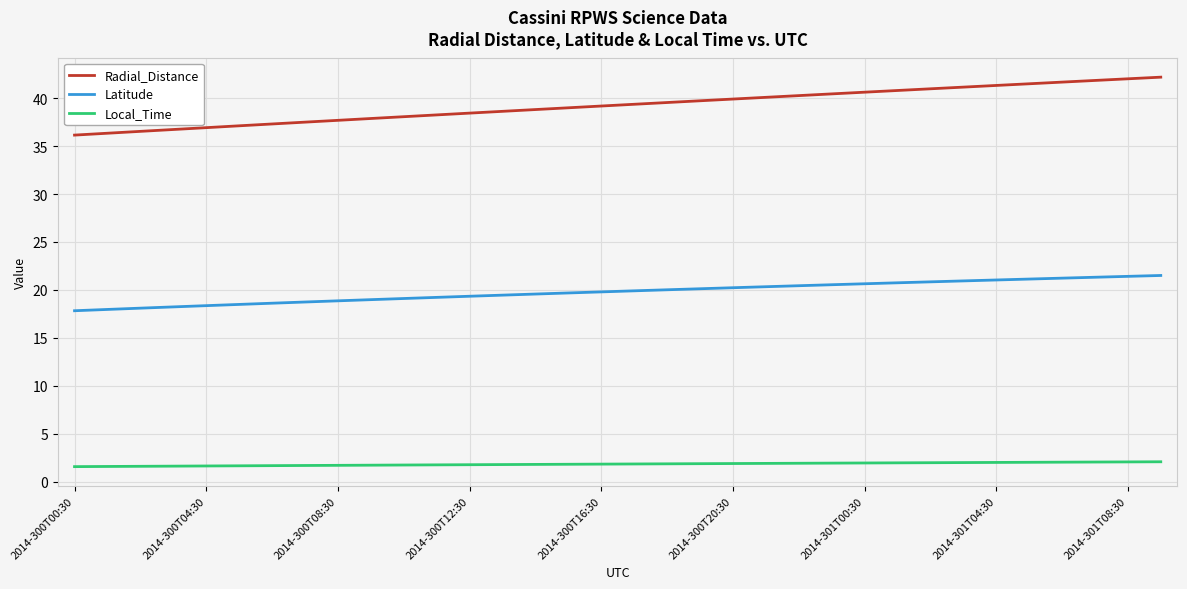

Rank the series by their average value, from lowest to highest.

Local_Time, Latitude, Radial_Distance